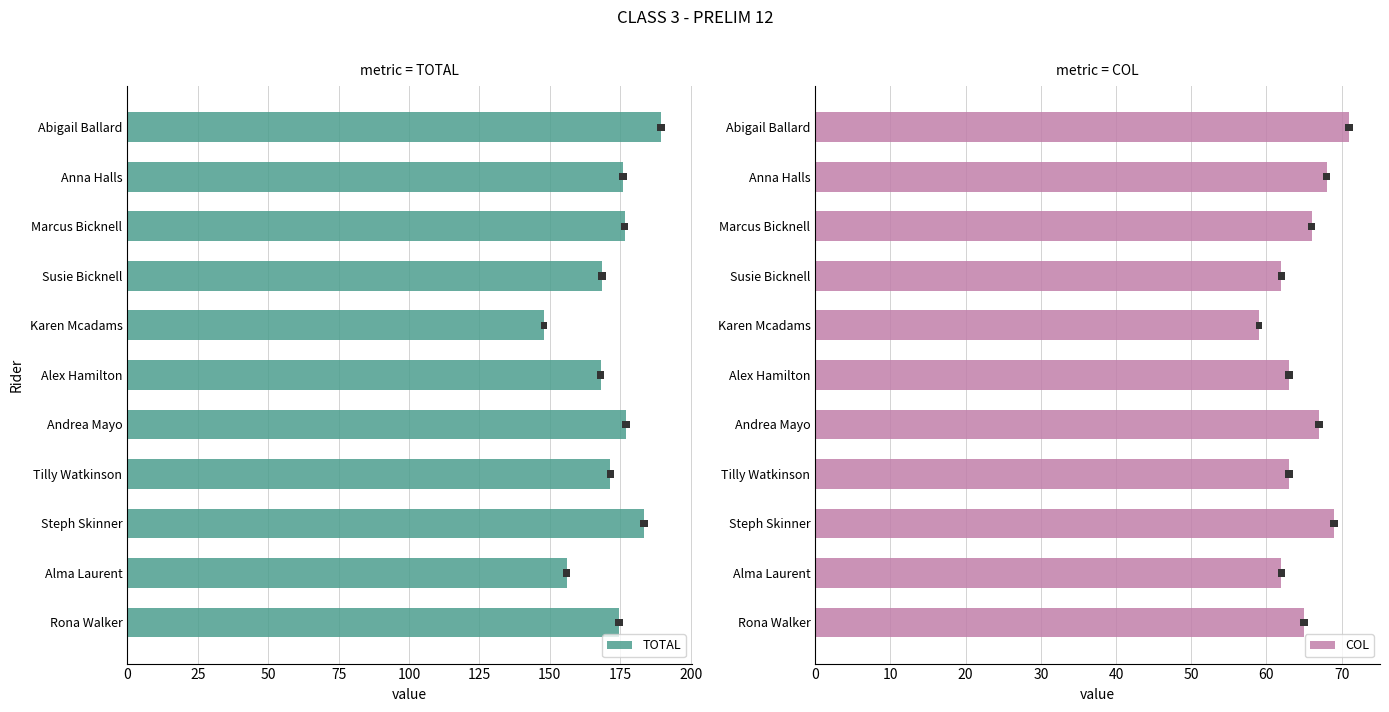

True or false: TOTAL has a value of 86.4 at Tilly Watkinson.

False